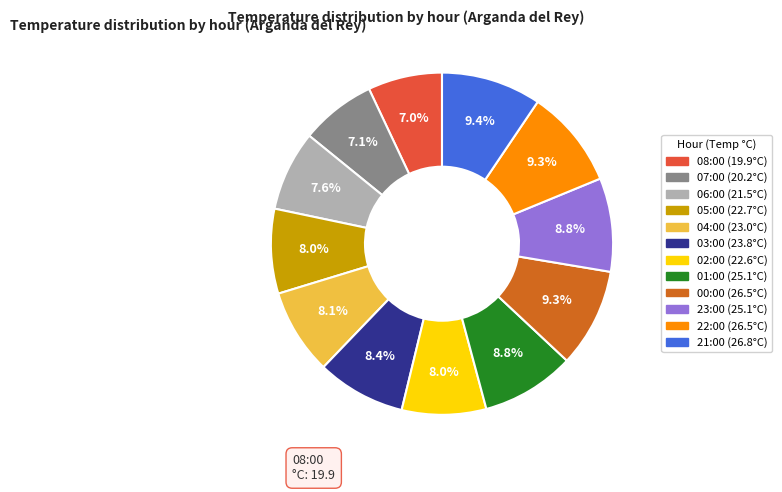

Is it true that 06:00 is 8% of the pie?

True